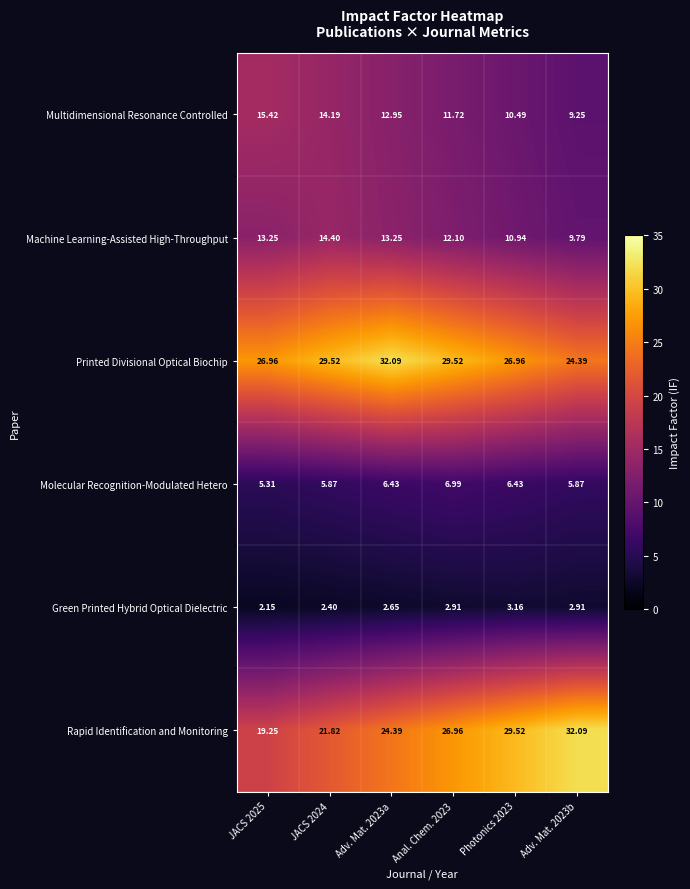

Is the value of Machine Learning-Assisted High-Throughput at JACS 2025 greater than the value of Rapid Identification and Monitoring at Anal. Chem. 2023?

No